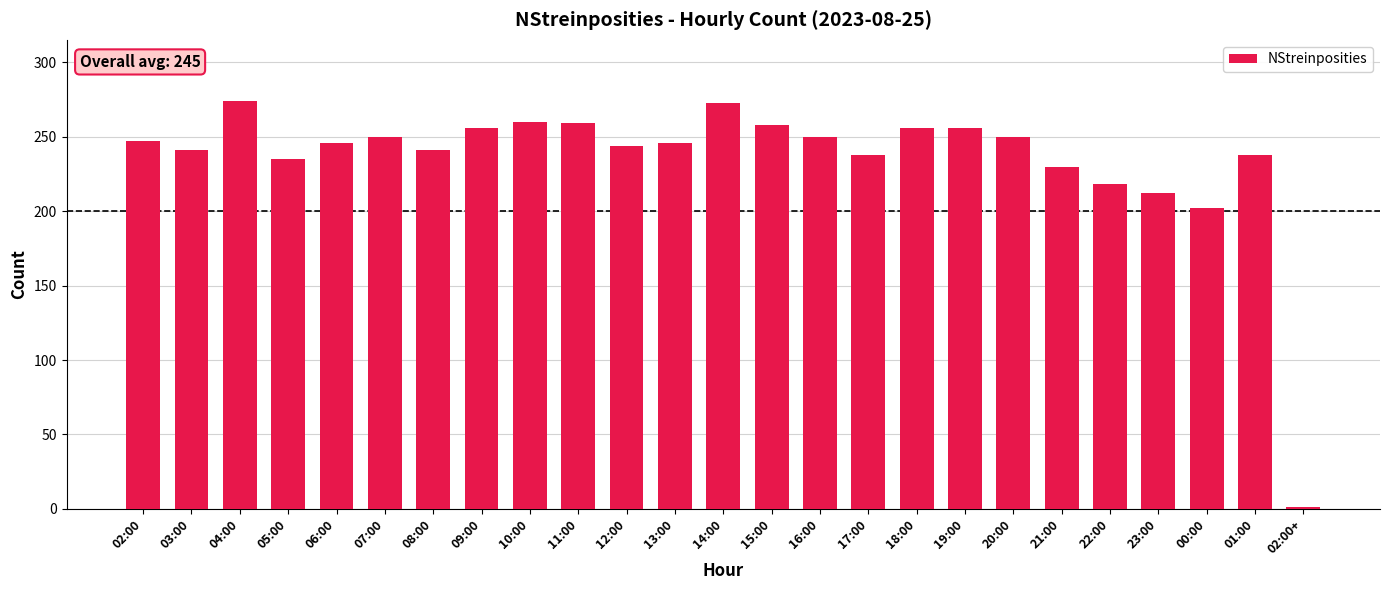

What is the label of the 2nd bar from the left?

03:00